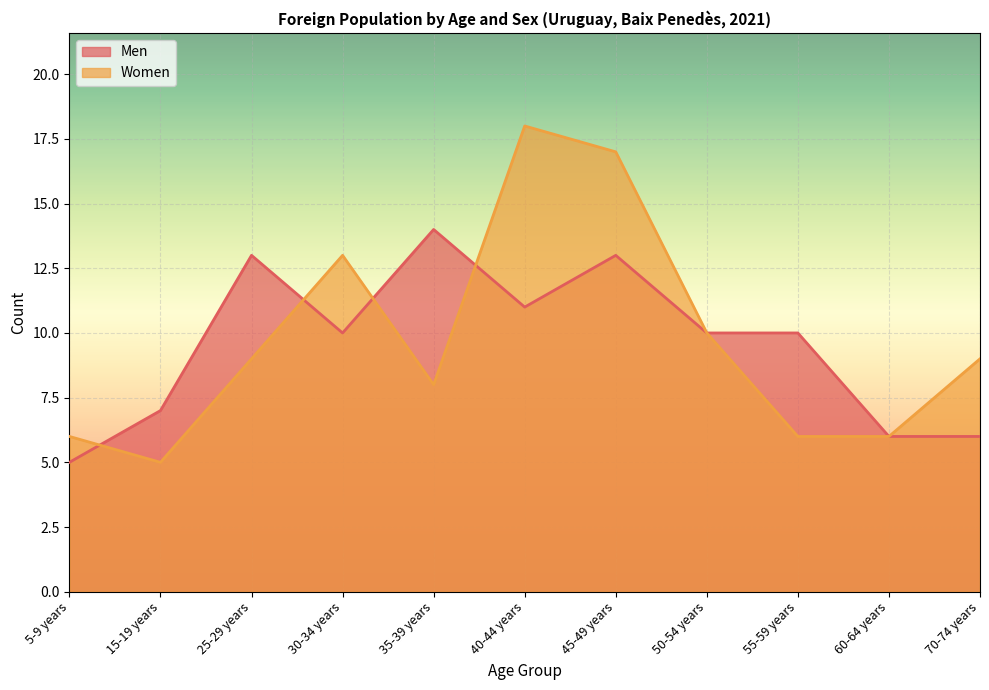

What is the difference between the second highest and second lowest values in the Men series?

7